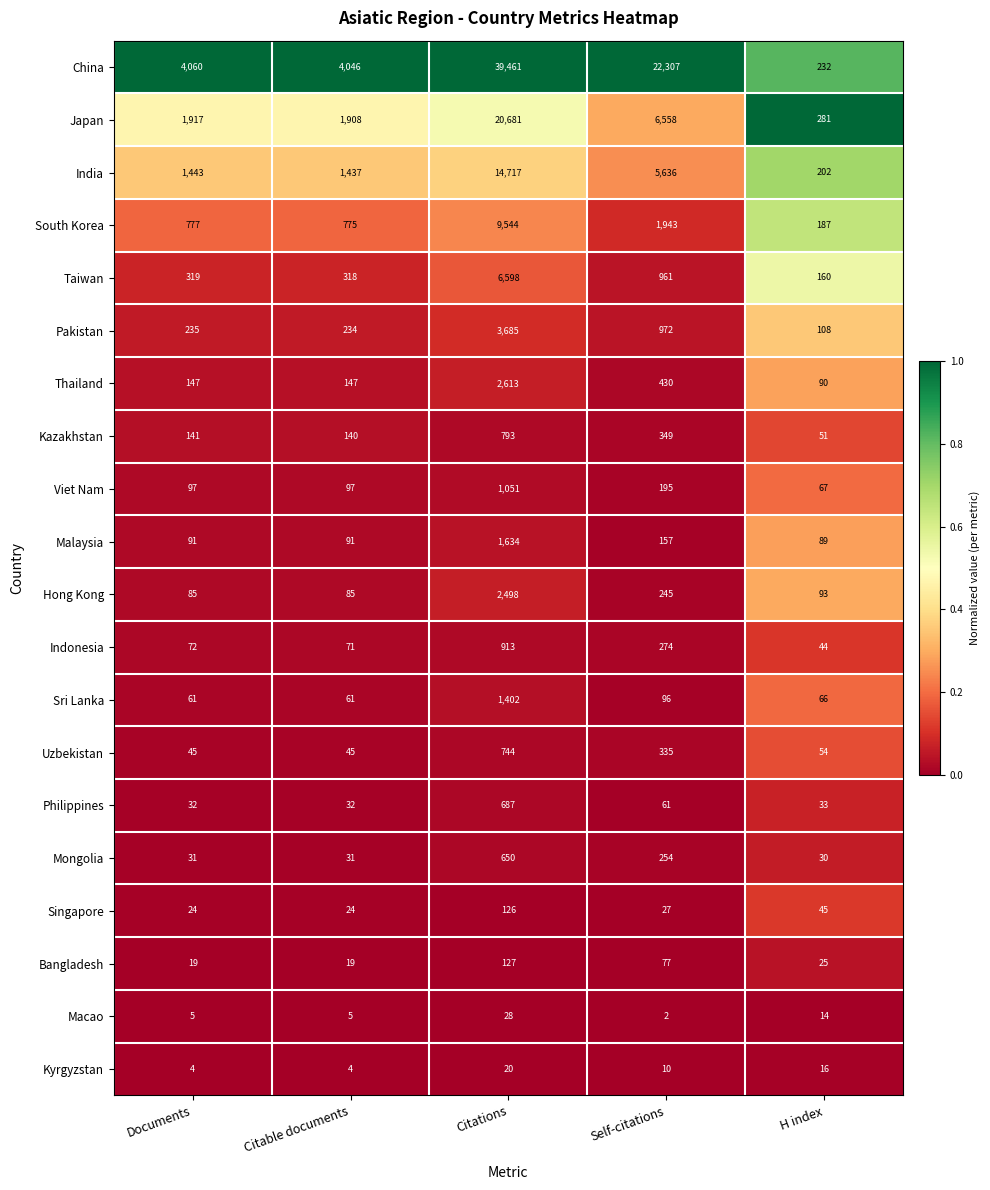

True or false: Taiwan has a value of 319 at Documents.

True